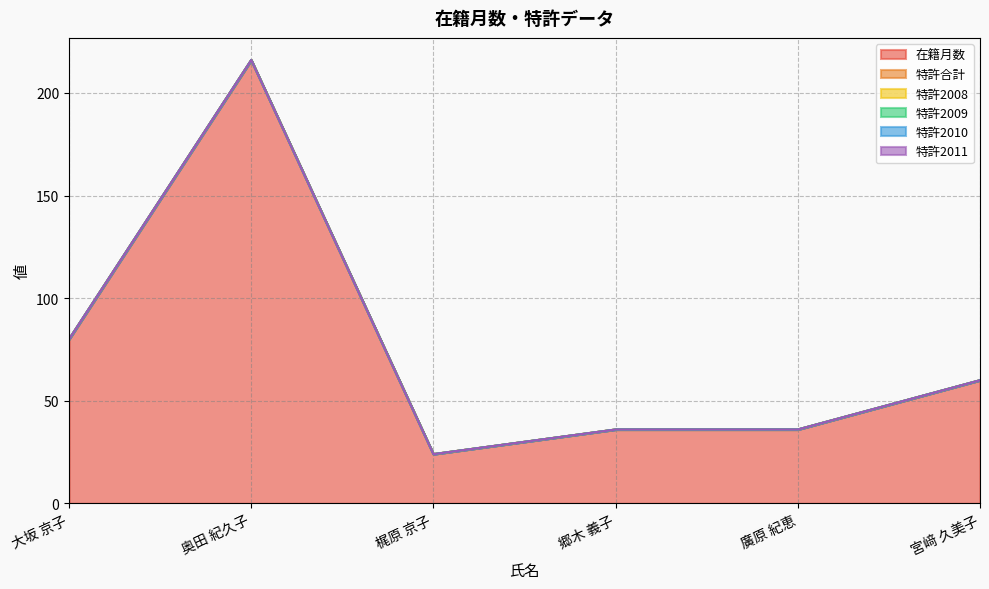

True or false: 特許2008 has more than 2 points higher than both neighbors.

False